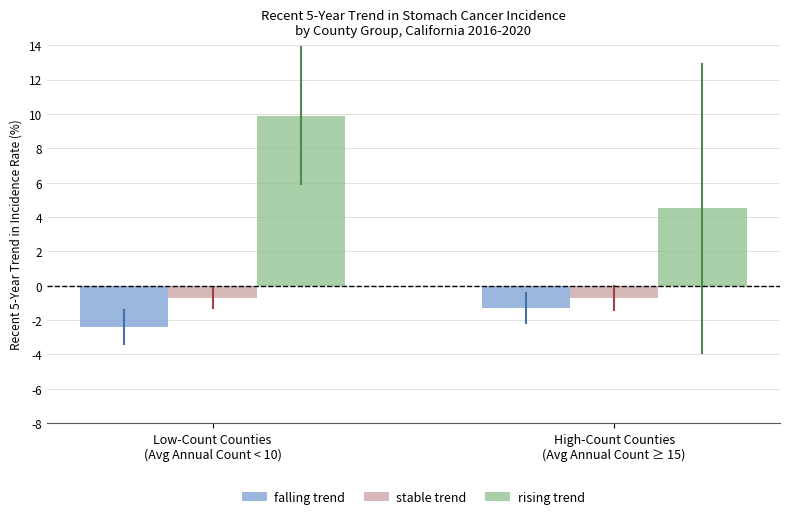

At which label is falling trend closest to -1?

High-Count Counties
(Avg Annual Count ≥ 15)